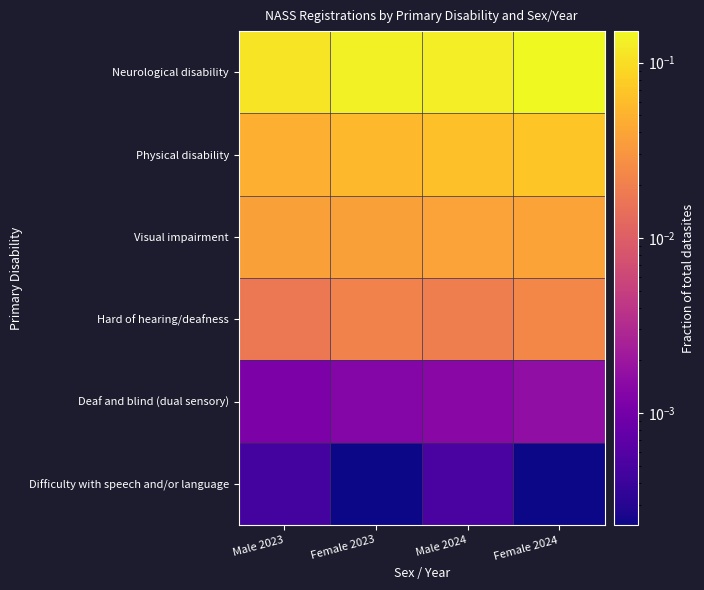

Reading right to left, transcribe all the data shown in this chart.

Neurological disability: Female 2024=0.2	Male 2024=0.1	Female 2023=0.1	Male 2023=0.1
Physical disability: Female 2024=0.1	Male 2024=0.1	Female 2023=0.1	Male 2023=0.0
Visual impairment: Female 2024=0.0	Male 2024=0.0	Female 2023=0.0	Male 2023=0.0
Hard of hearing/deafness: Female 2024=0.0	Male 2024=0.0	Female 2023=0.0	Male 2023=0.0
Deaf and blind (dual sensory): Female 2024=0.0	Male 2024=0.0	Female 2023=0.0	Male 2023=0.0
Difficulty with speech and/or language: Female 2024=0.0	Male 2024=0.0	Female 2023=0.0	Male 2023=0.0